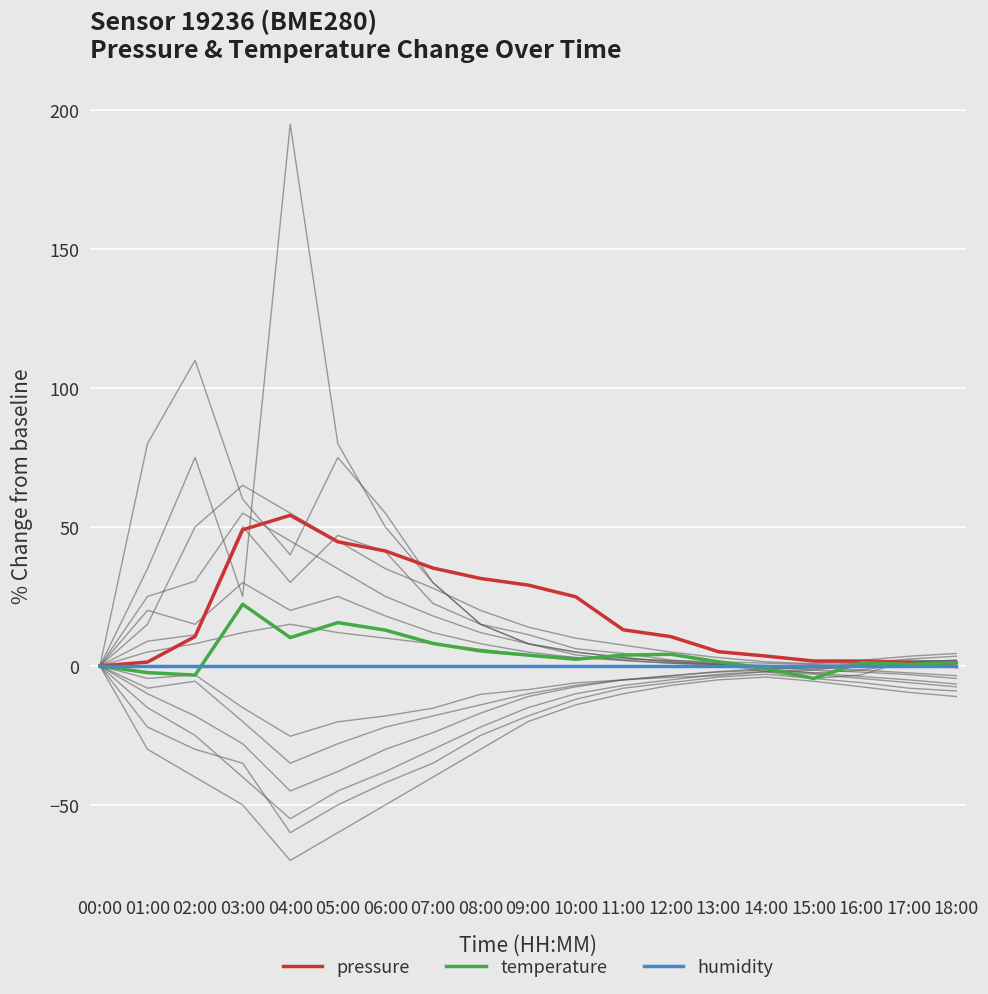

What are all the series names shown in the legend?

pressure, temperature, humidity